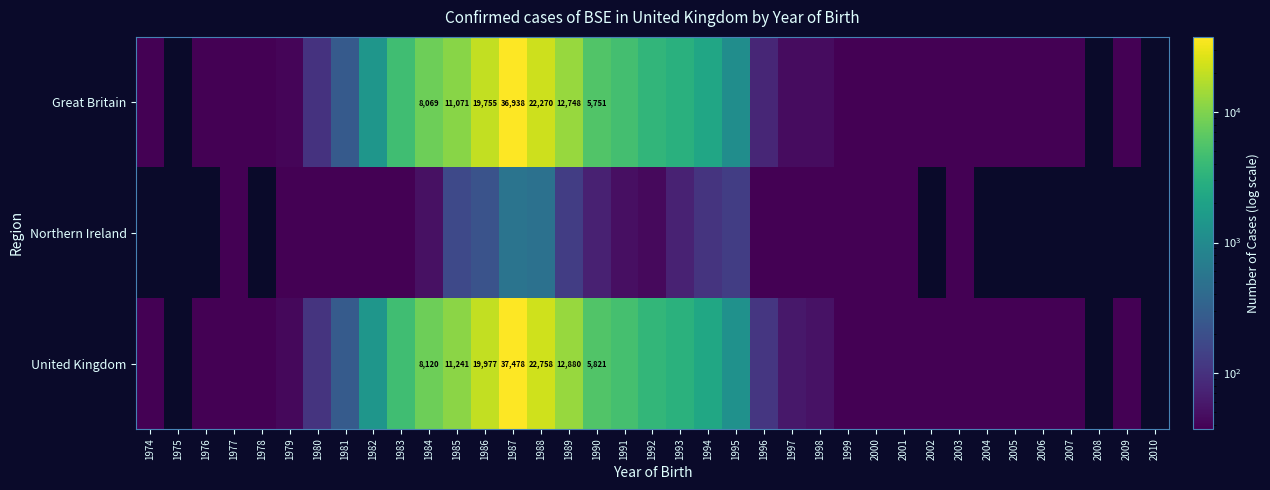

What is the maximum value shown in the chart?

37478